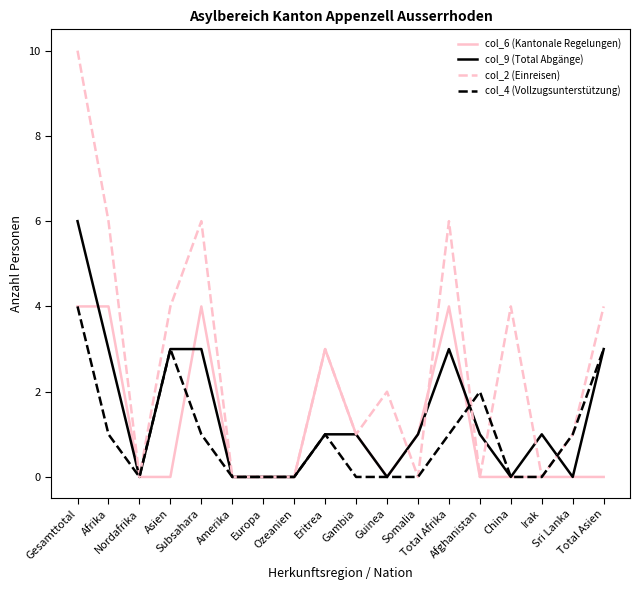

In col_4 (Vollzugsunterstützung), how many points are higher than both neighbors (excluding endpoints)?

3